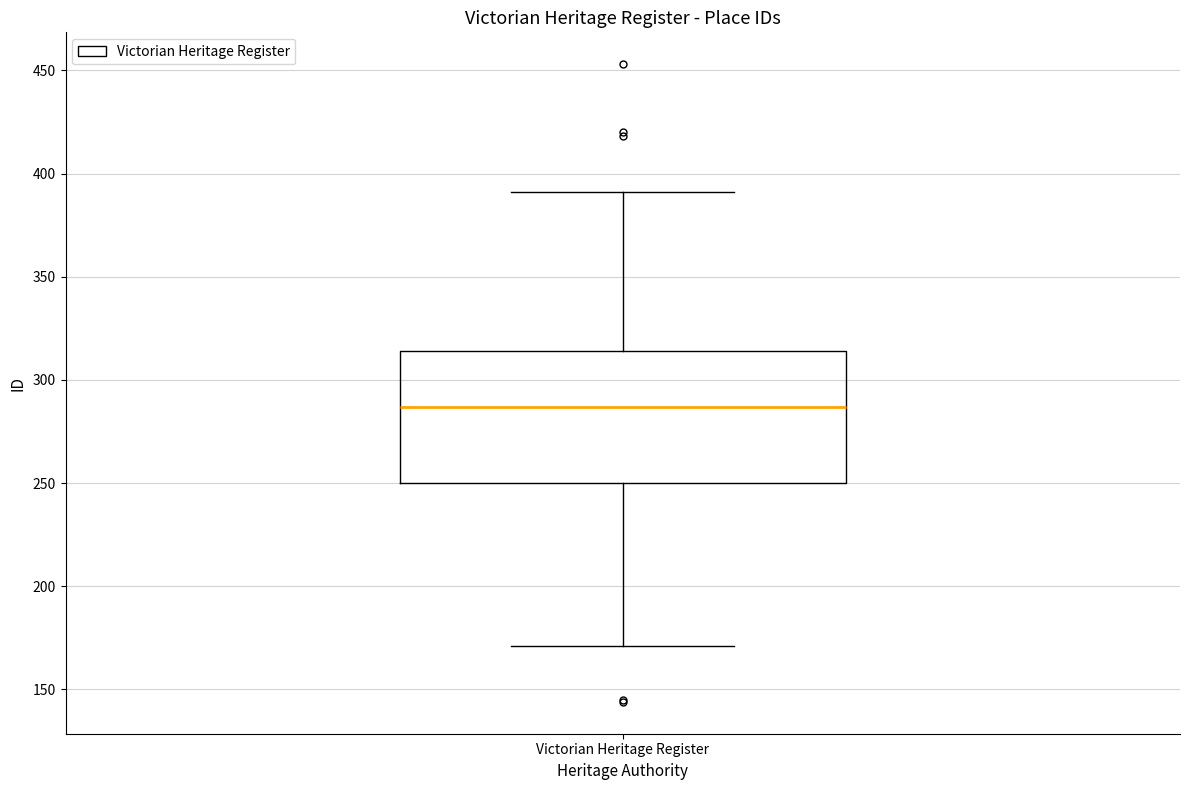

Transcribe this box plot: give where the median line is, the range the box spans, and where the two whiskers end, as read against the y-axis. The values are not printed on the chart, so give them approximately, as read against the axis.

median 285, box 250 to 315, whiskers 170 to 390